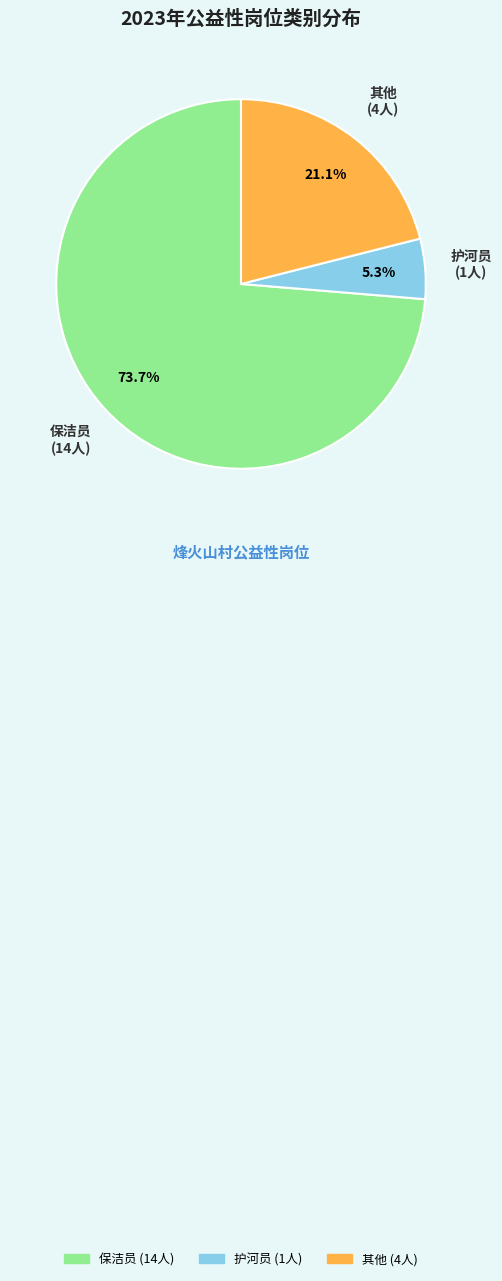

To the nearest percent, what percentage of the pie is 其他?

21%